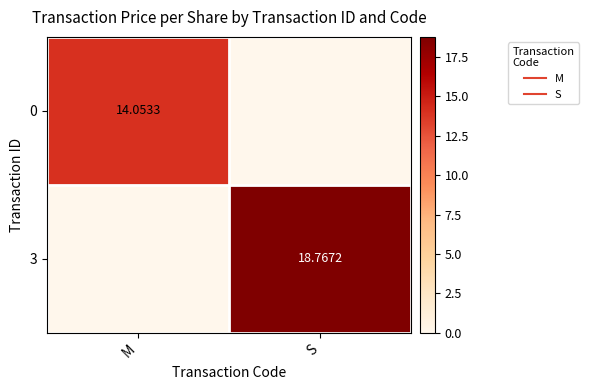

How many values in the 3 series are below 18?

1